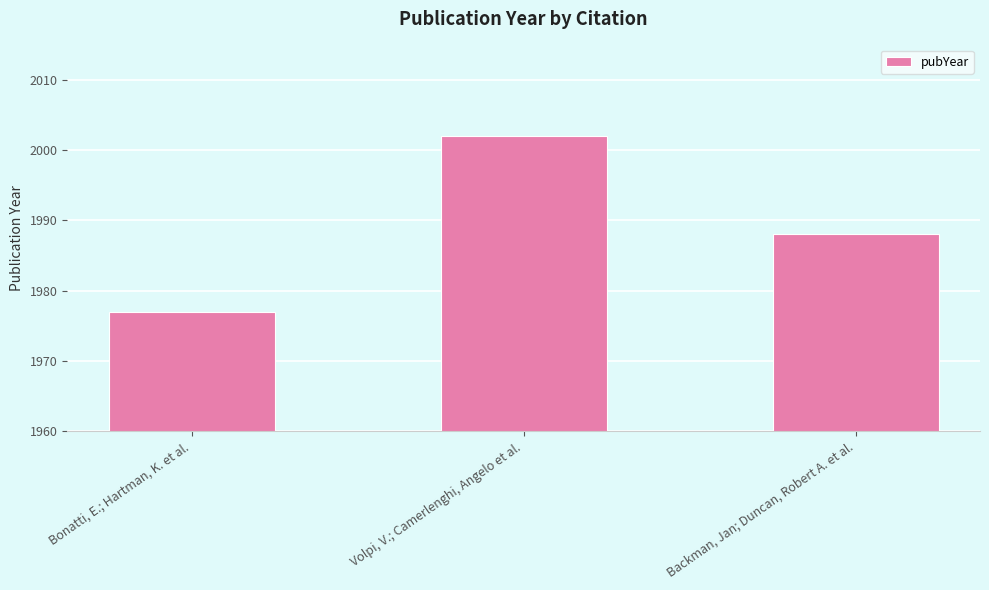

At which category does the chart reach its peak across all series?

Volpi, V.; Camerlenghi, Angelo et al.